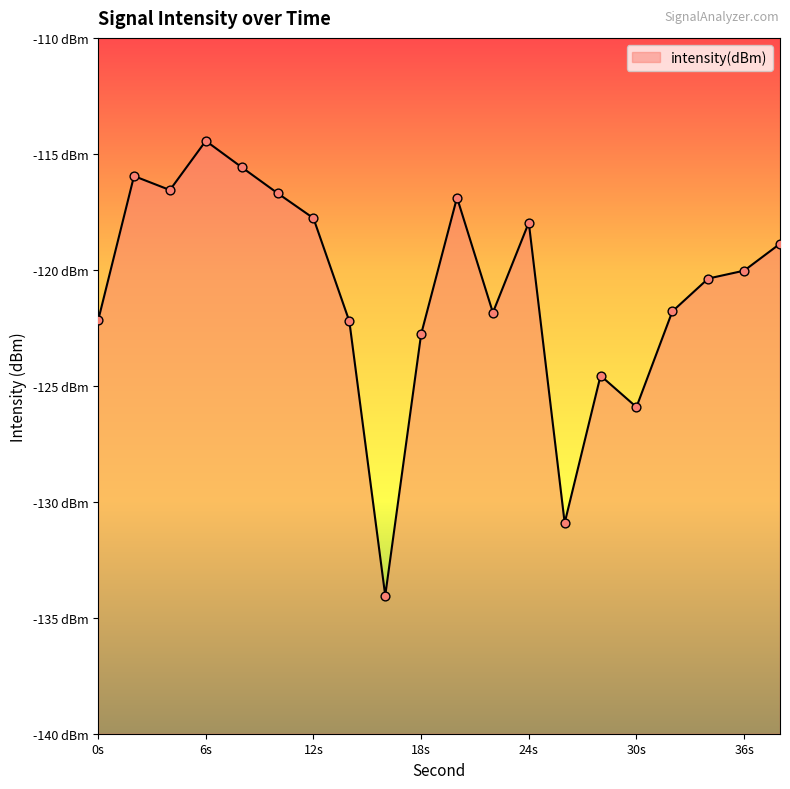

What is the change in value from 26 to 34?

+10.5